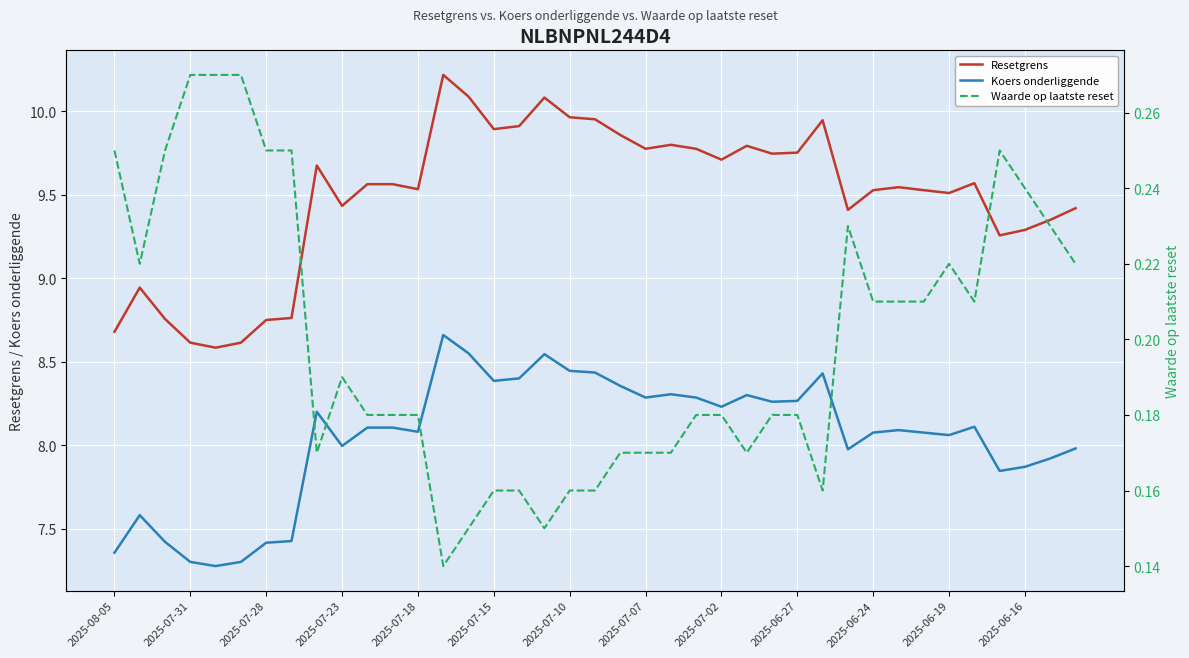

Rank the series by their average value, from lowest to highest.

Waarde op laatste reset, Koers onderliggende, Resetgrens